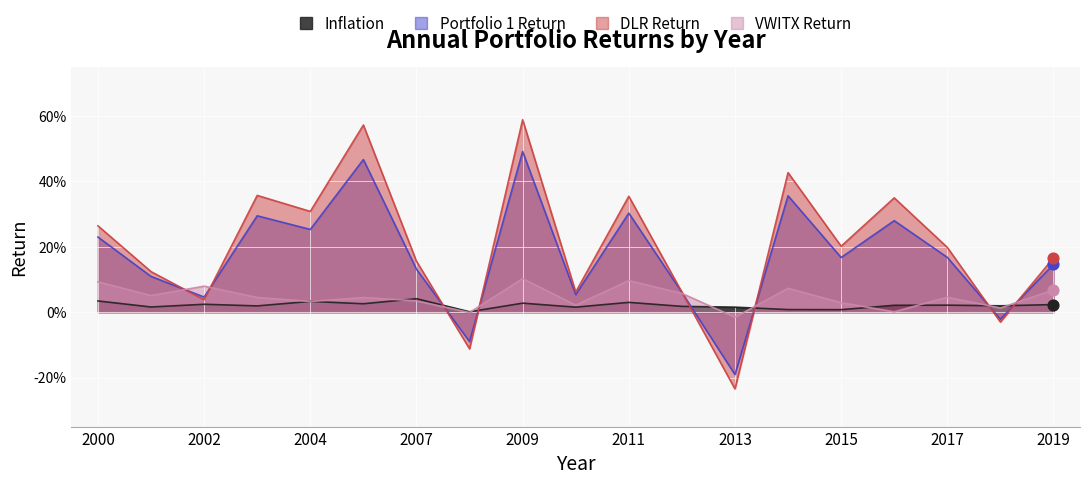

Is the value of VWITX Return at 2004 greater than the value of DLR Return at 2004?

No